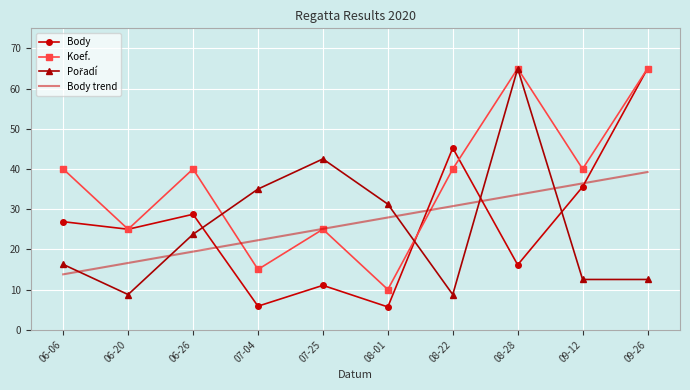

What is the spread (max minus min) of values at 07-04?

29.1